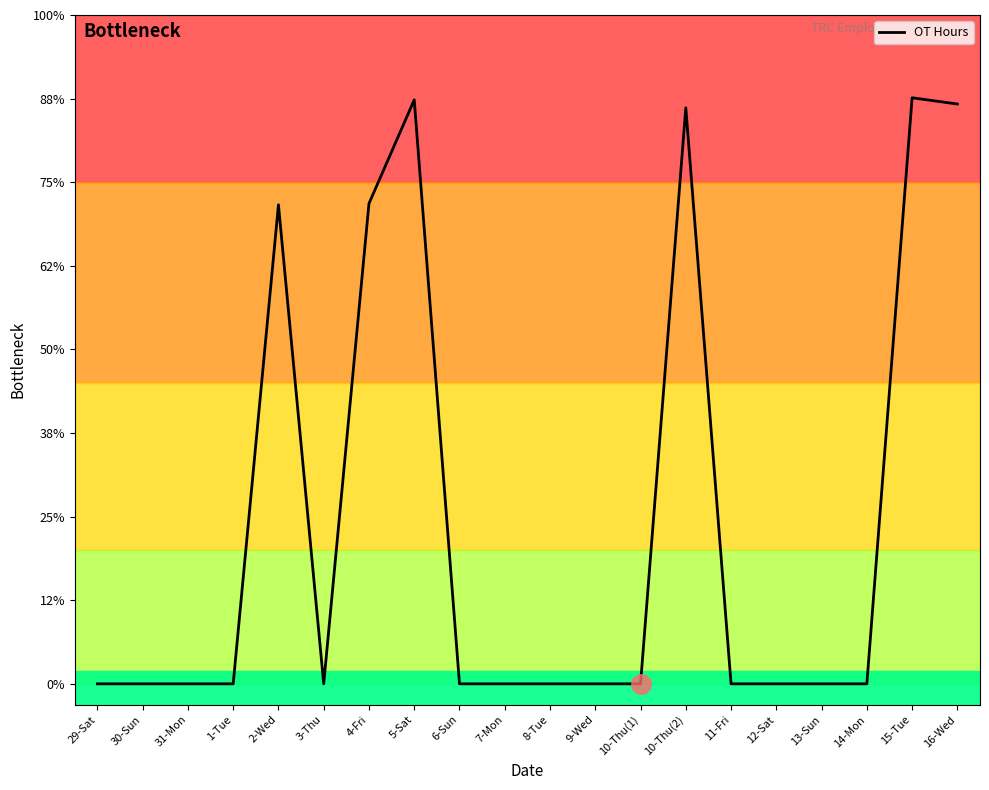

Does the chart display data point markers on the line(s)?

No